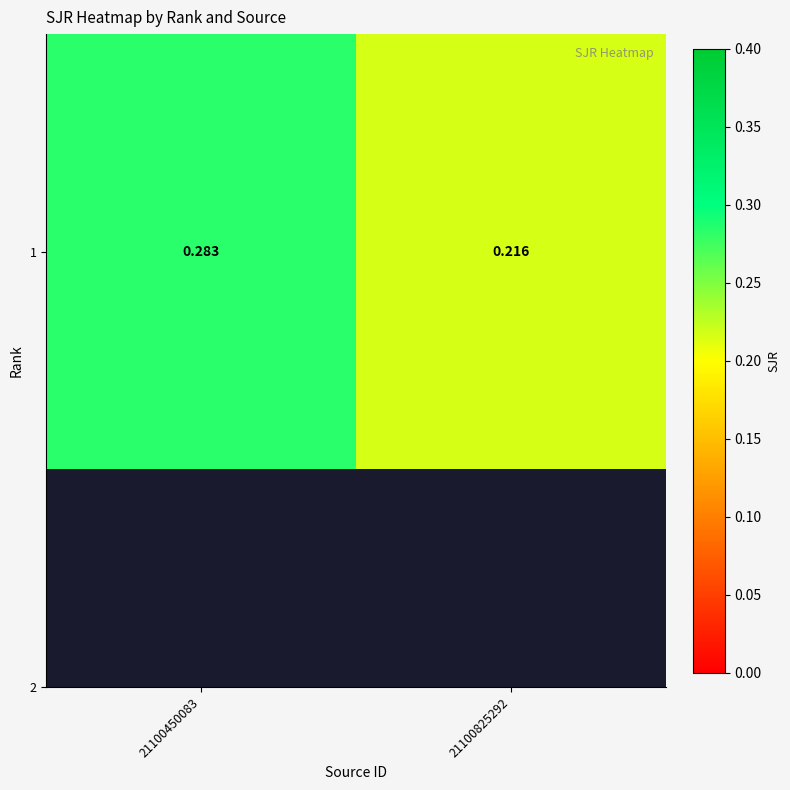

Rank the categories by value from lowest to highest.

21100825292, 21100450083